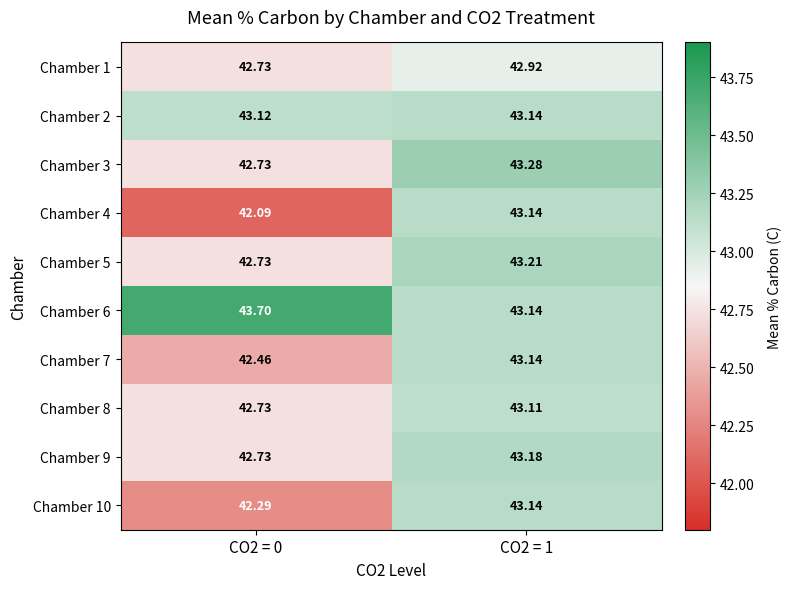

Is the value of Chamber 3 at CO2 = 1 greater than the value of Chamber 1 at CO2 = 0?

Yes